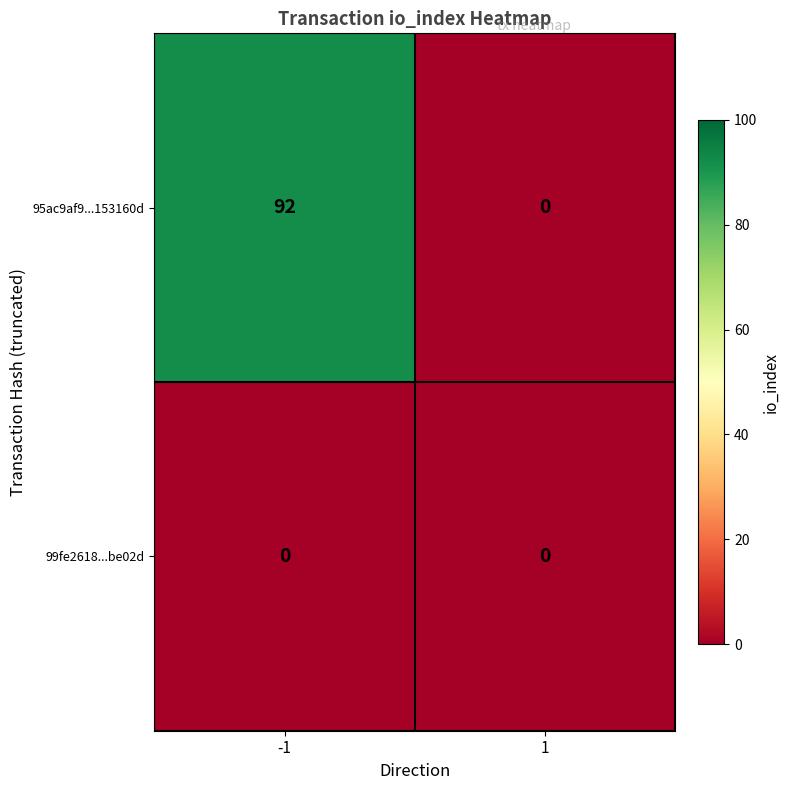

Reading left to right, list all the values displayed in this chart.

95ac9af9...153160d: 92	0
99fe2618...be02d: 0	0